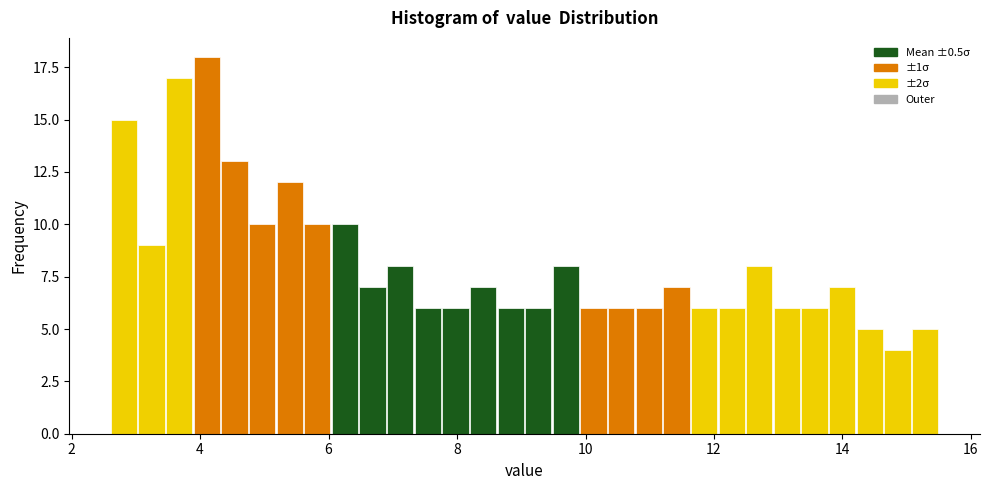

Read against the x-axis, roughly where is the centre of the tallest bar?

4.2